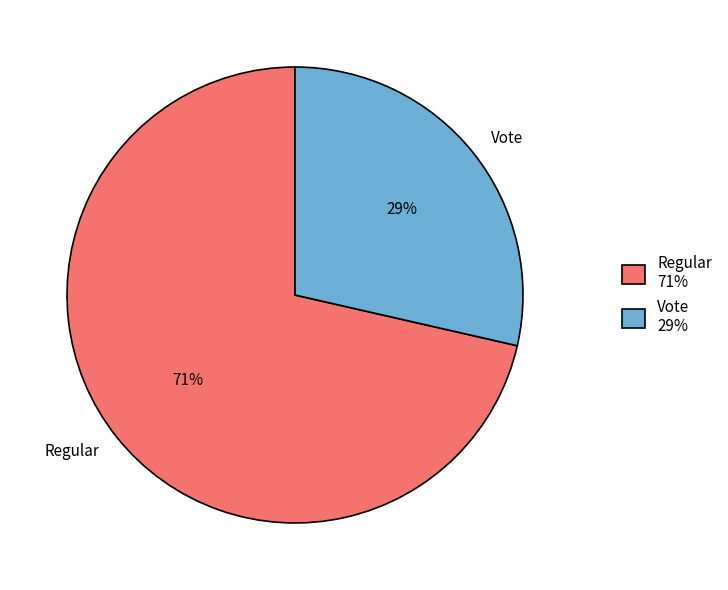

What is the smallest slice in the pie chart?

Vote